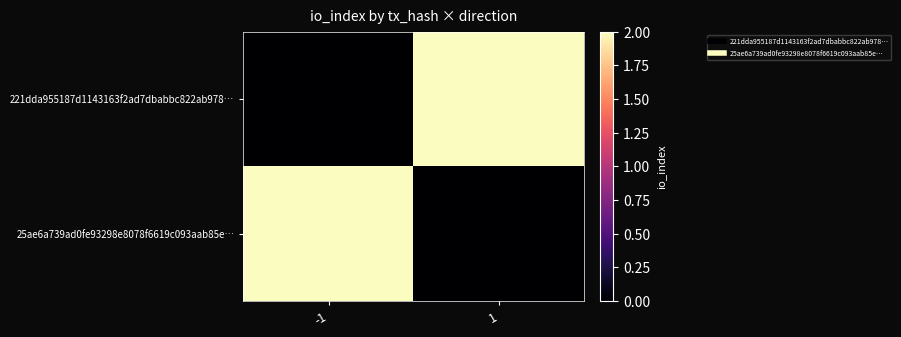

Reading left to right, transcribe all the data shown in this chart.

221dda955187d1143163f2ad7dbabbc822ab978…: -1=0	1=2
25ae6a739ad0fe93298e8078f6619c093aab85e…: -1=2	1=0